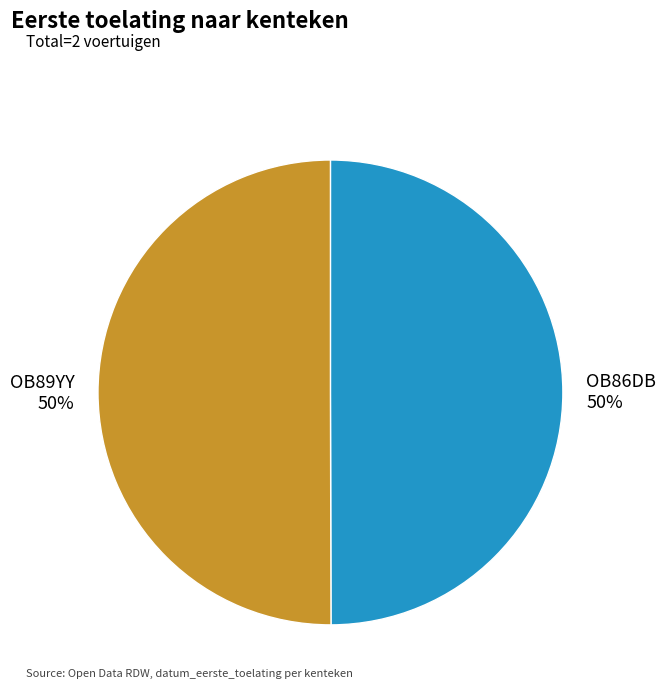

Approximately how many times larger is the value at OB86DB compared to OB89YY?

1.0